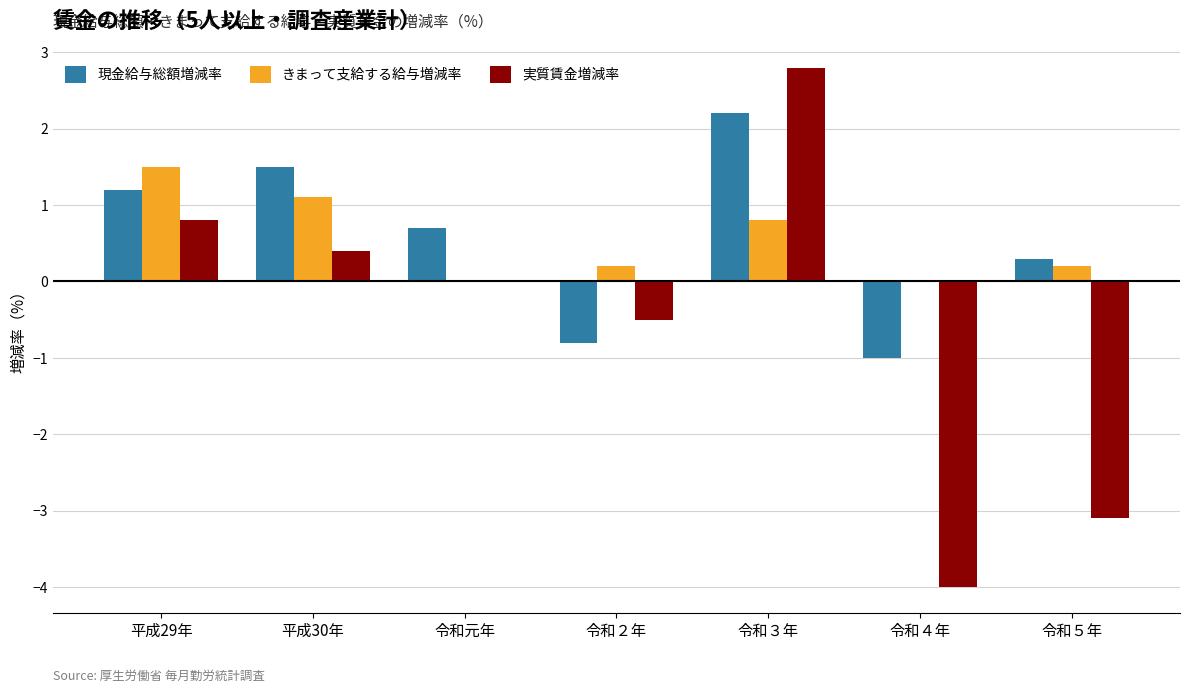

What is the total value across all series at 令和４年?

-5.0